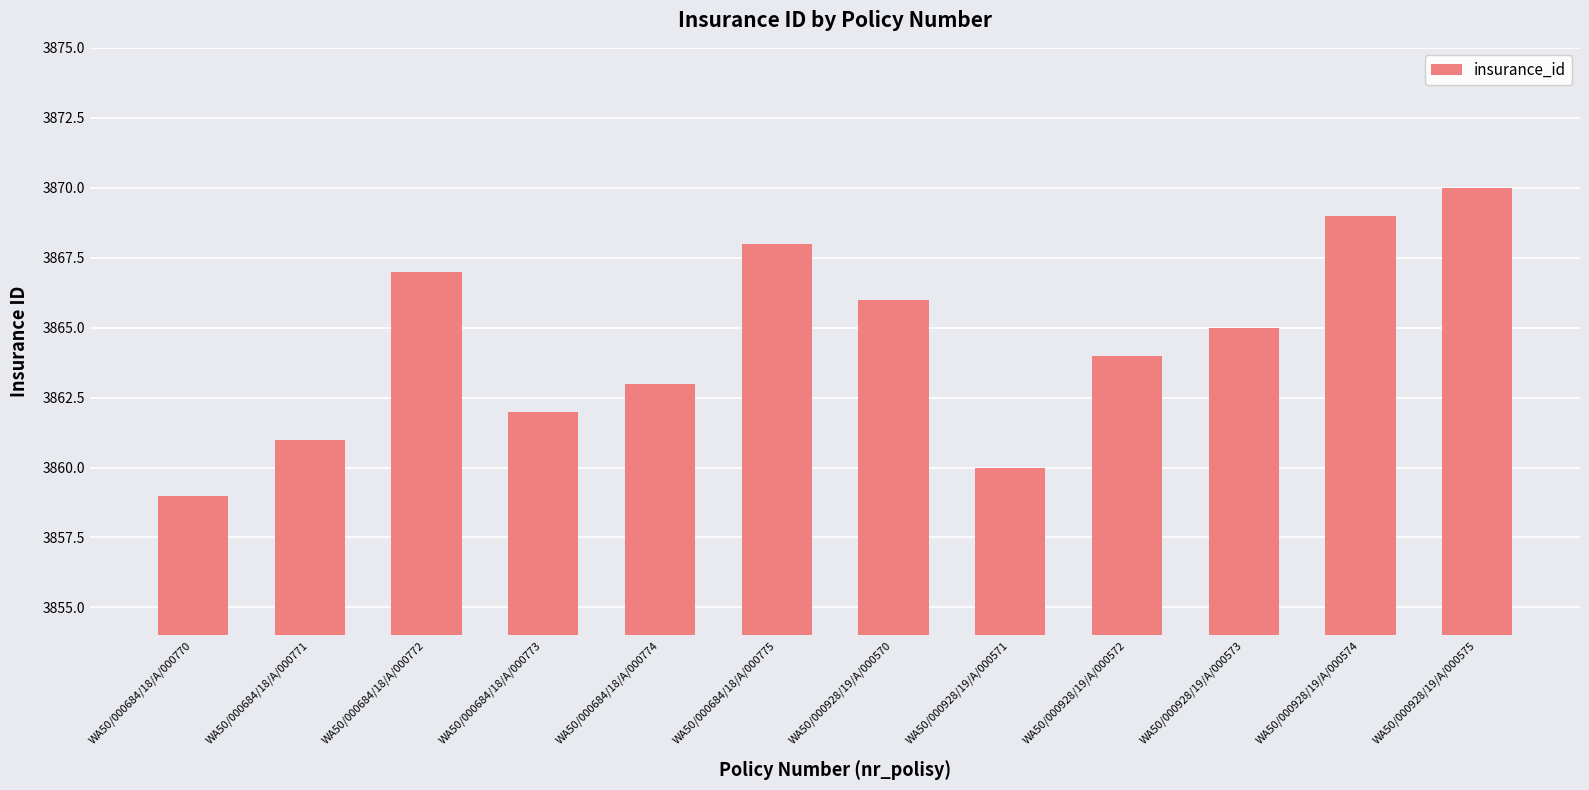

What is the greatest value displayed?

3870